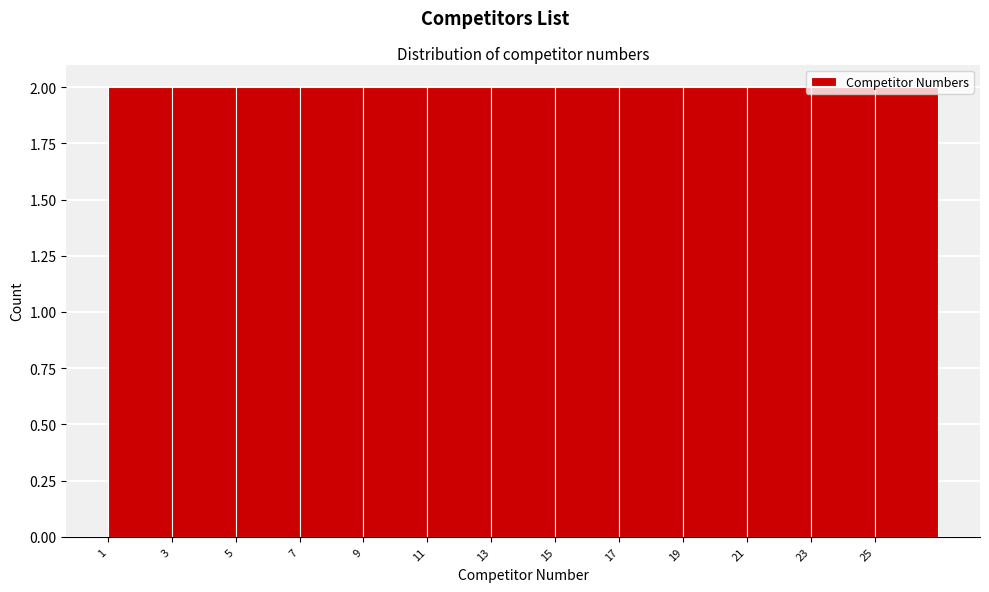

How tall is the bar that spans 11 to 13 on the x-axis? The values are not printed on the chart, so give them approximately, as read against the axis.

2